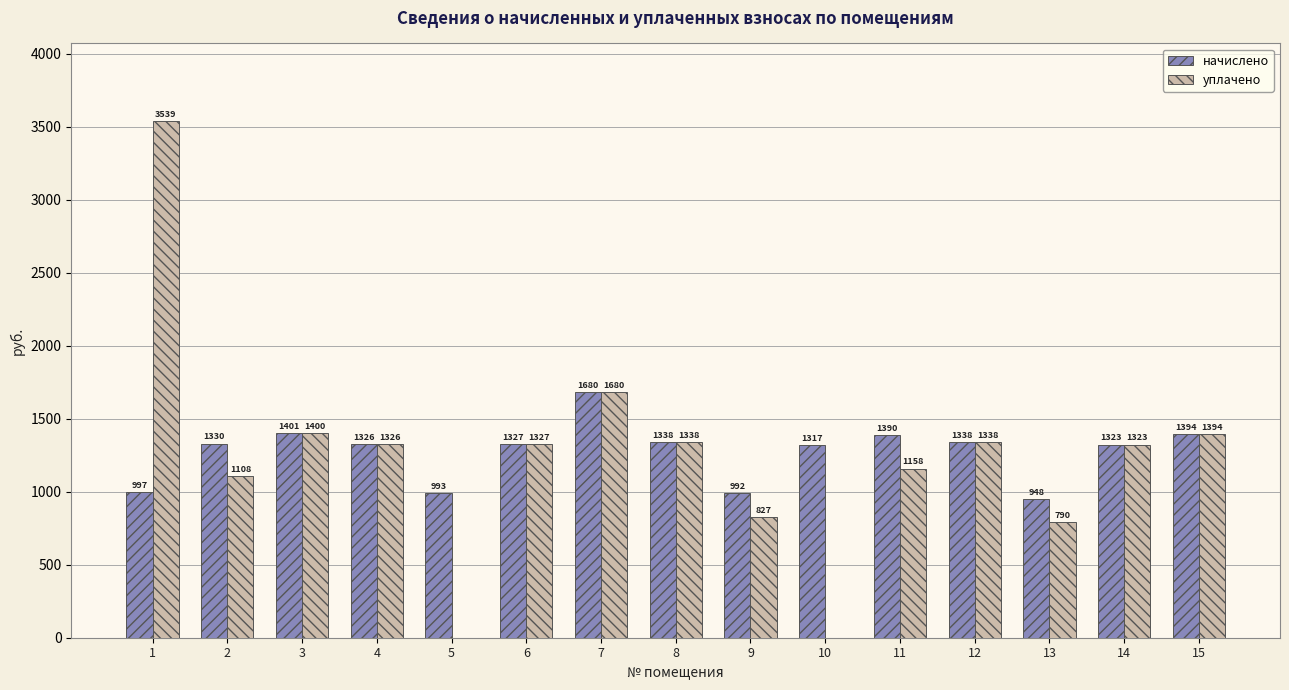

How many data points does each series have?

15